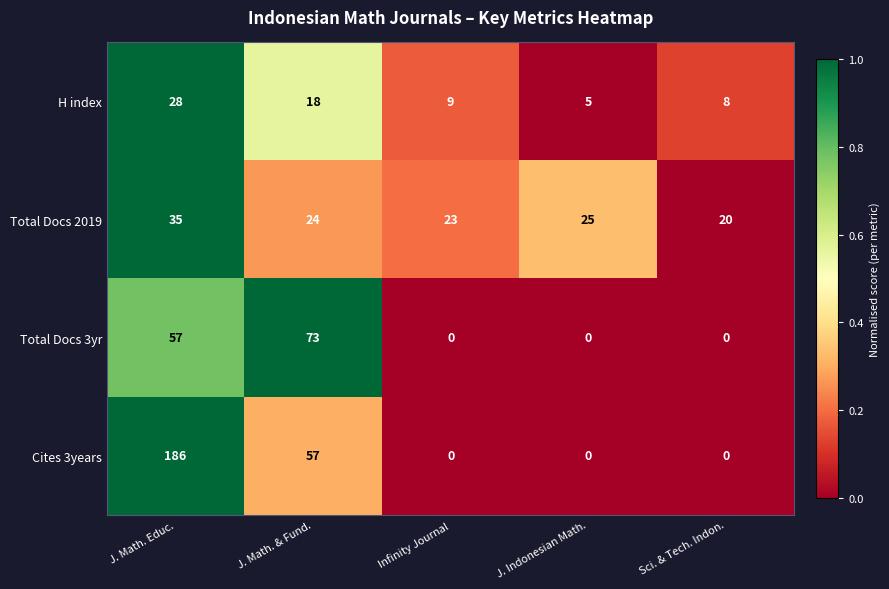

What is the approximate value of H index at J. Indonesian Math., to the nearest 5?

5